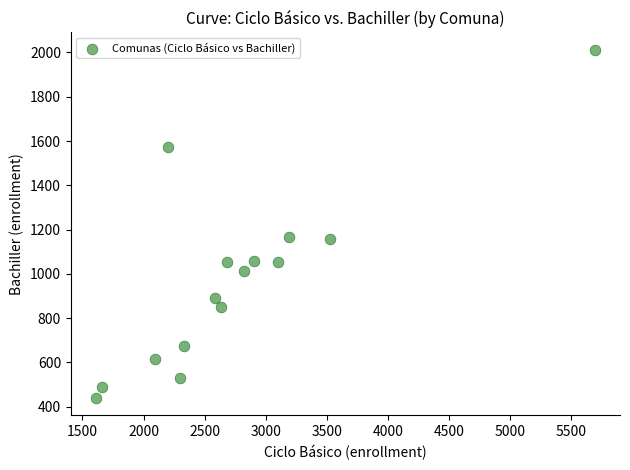

What is the range of X values (max minus min)?

4085